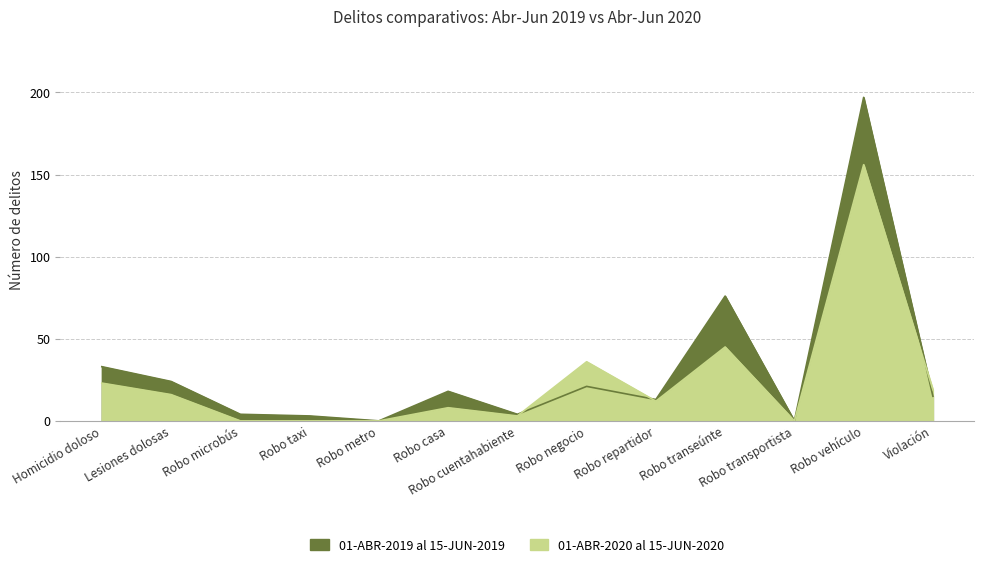

Rank the series by their average value, from lowest to highest.

01-ABR-2020 al 15-JUN-2020, 01-ABR-2019 al 15-JUN-2019